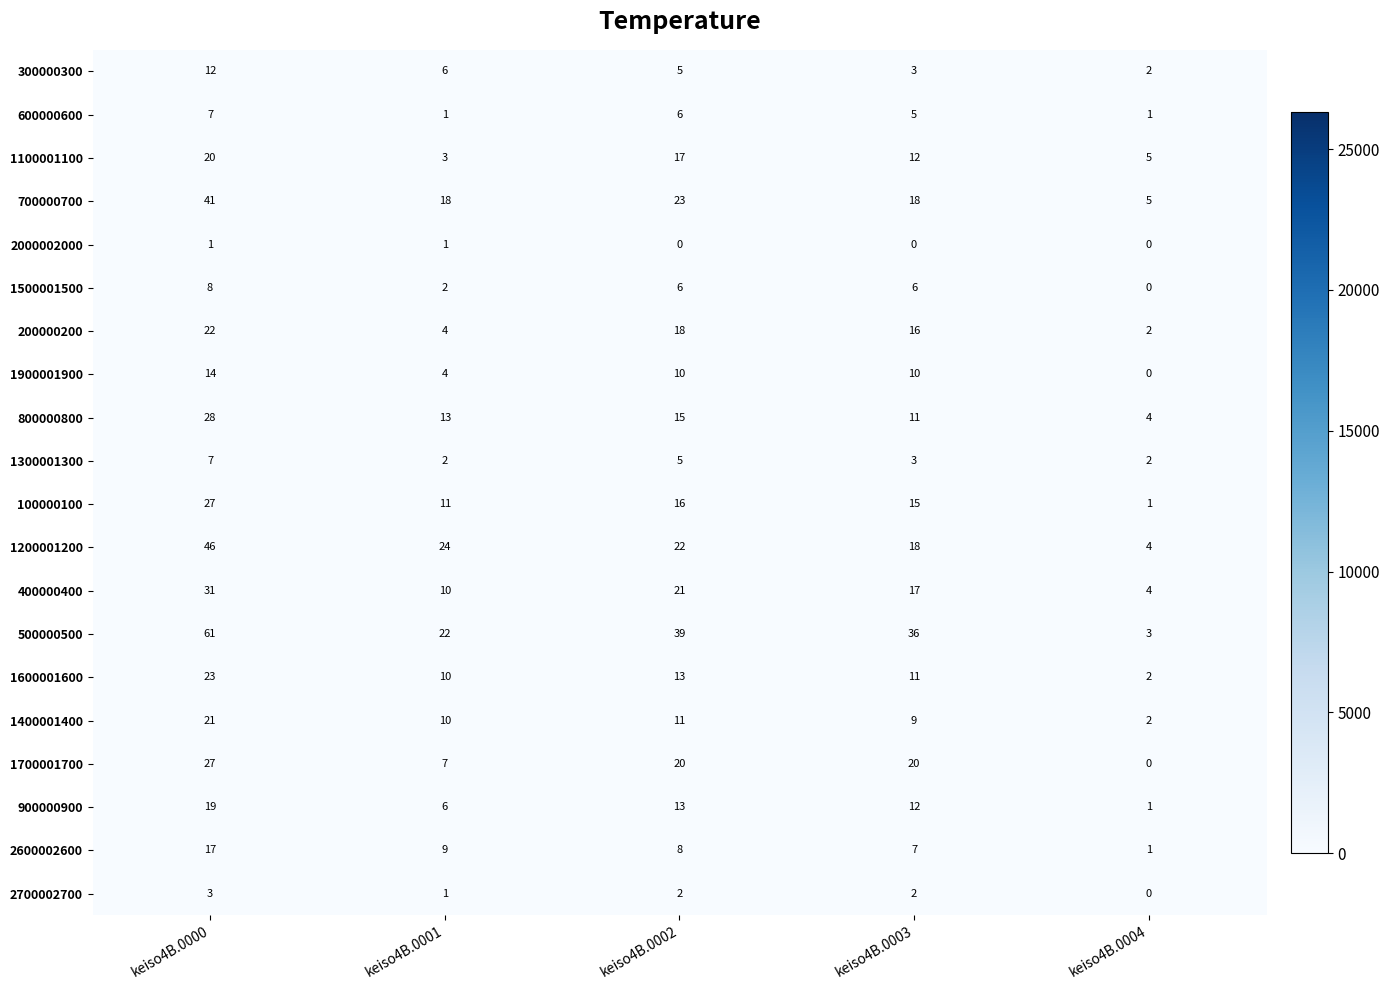

What is the sum of all 800000800 values?

71